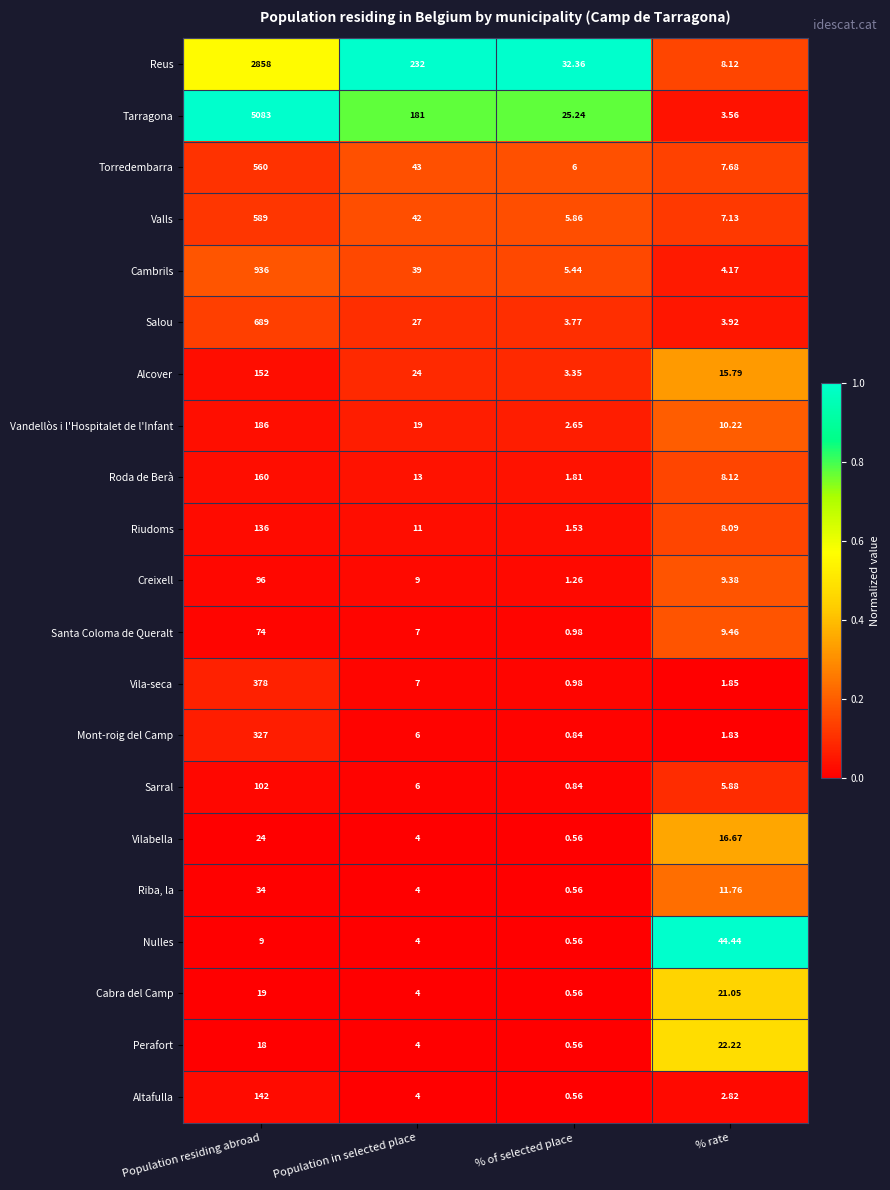

At which label does Altafulla first exceed 4?

Population residing abroad